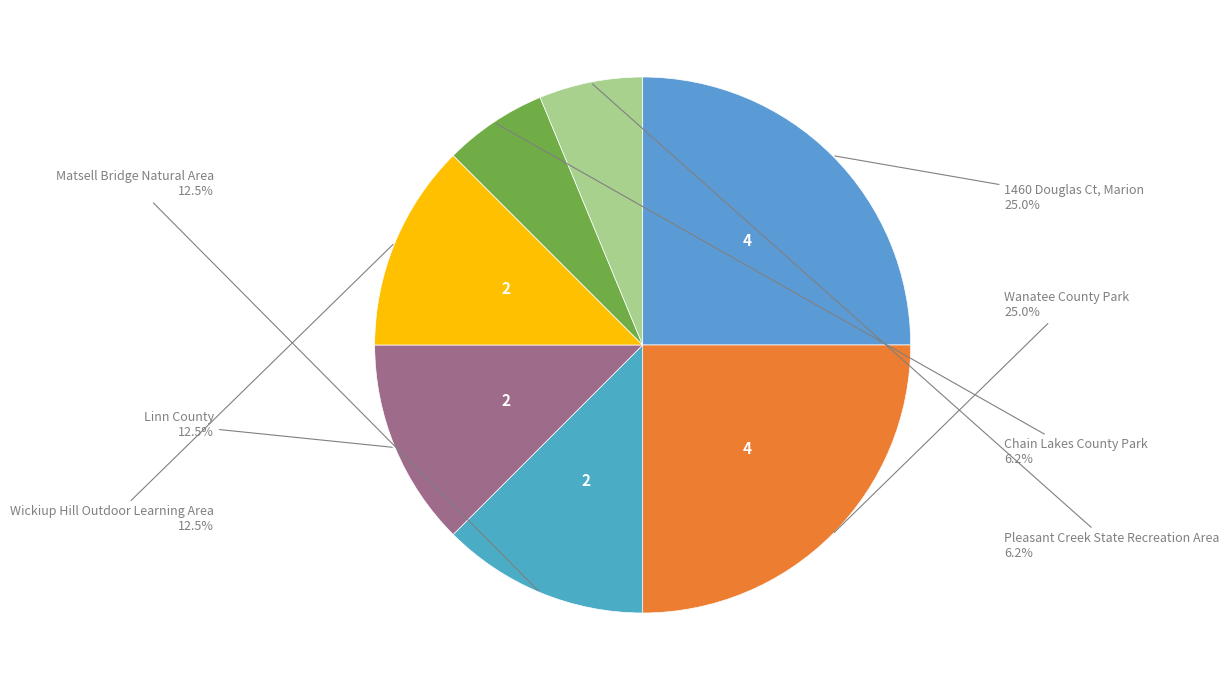

How many segments does this pie chart have?

7